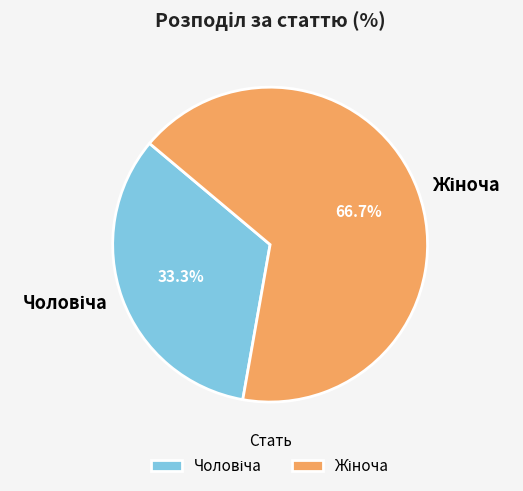

Does any single category account for the majority?

Yes